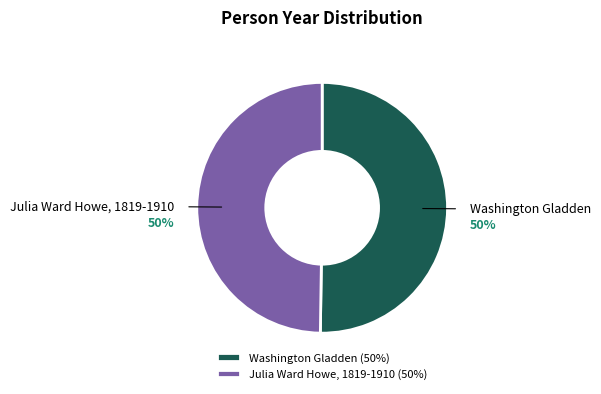

To the nearest percent, what is the average slice percentage?

50%